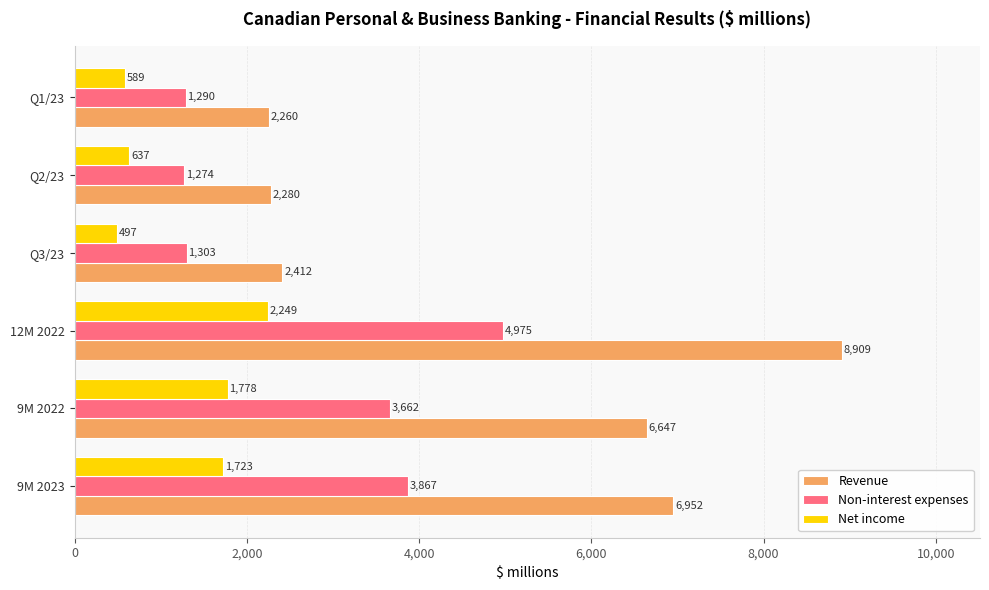

Which series has the widest spread of values?

Revenue